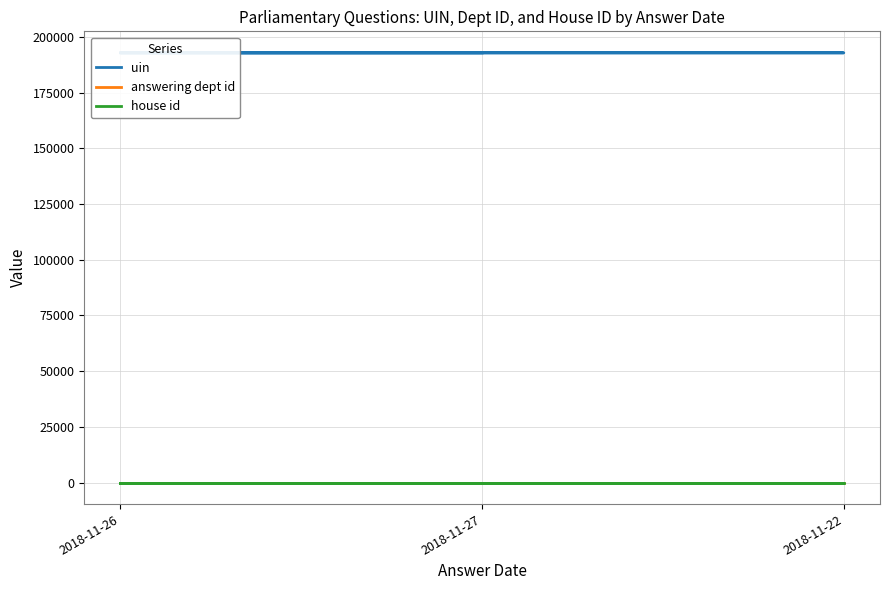

What is the minimum value for uin?

192802